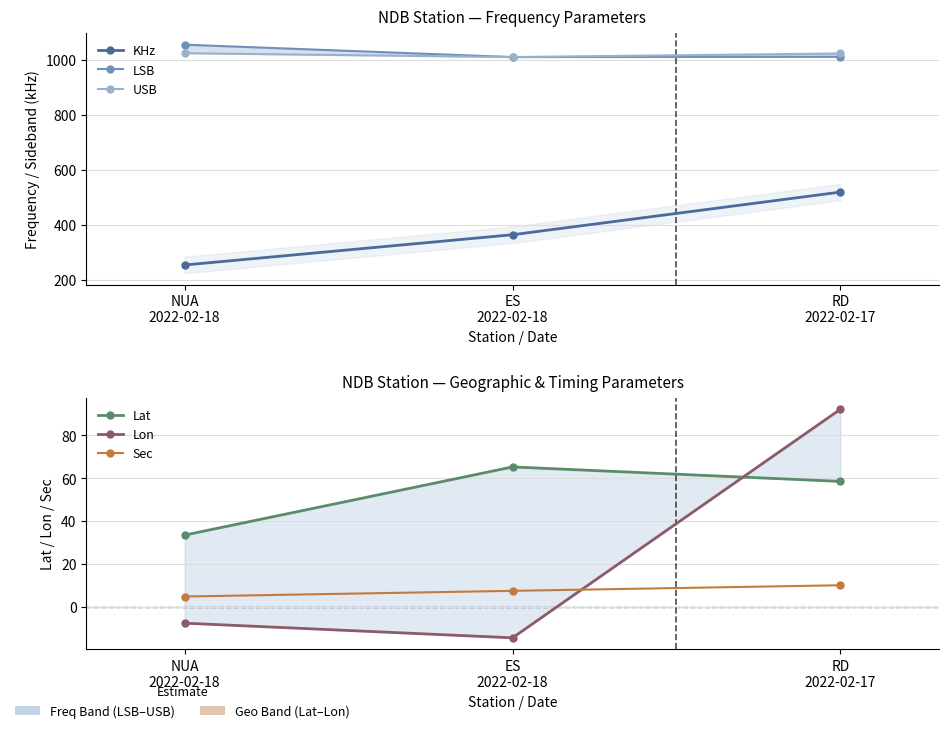

Is this an area chart (filled region under the line)?

No